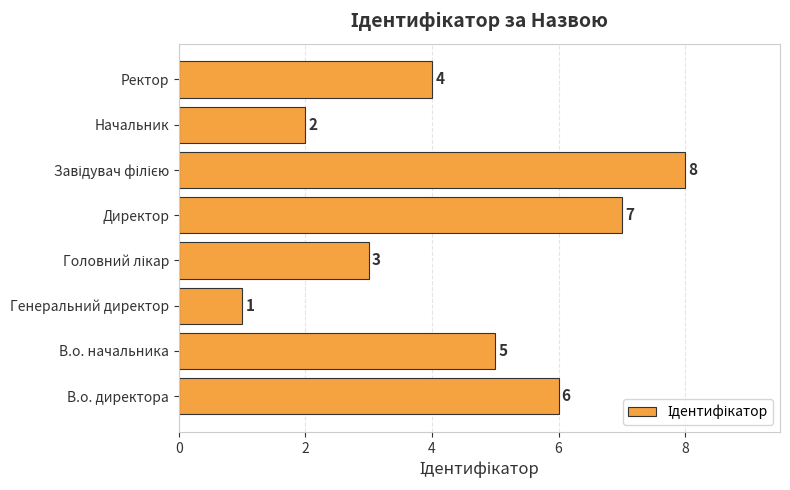

Reading bottom to top, list all the values displayed in this chart.

6	5	1	3	7	8	2	4